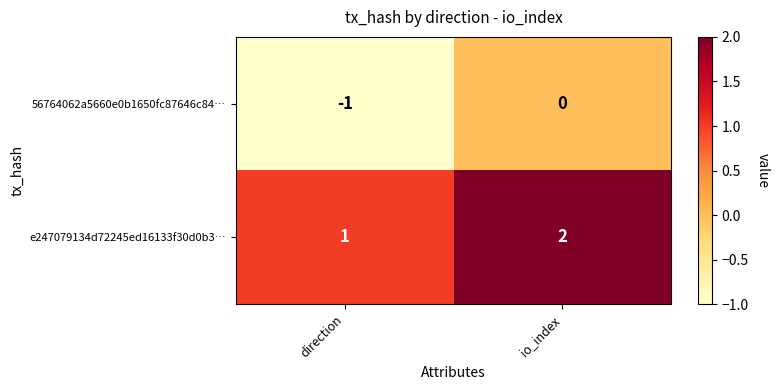

What is the difference between the highest and lowest values at io_index?

2